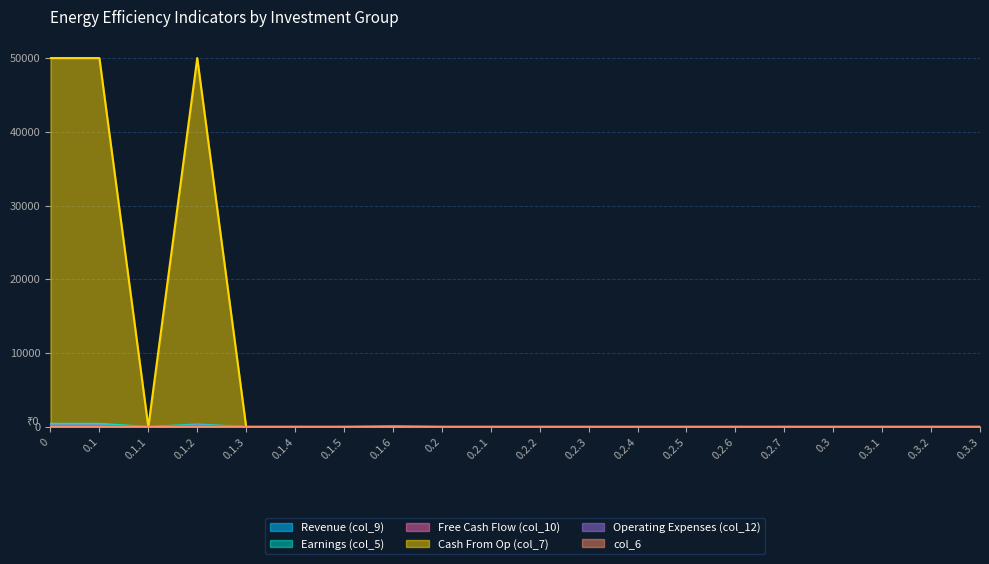

At how many categories does at least one series exceed 19963?

3